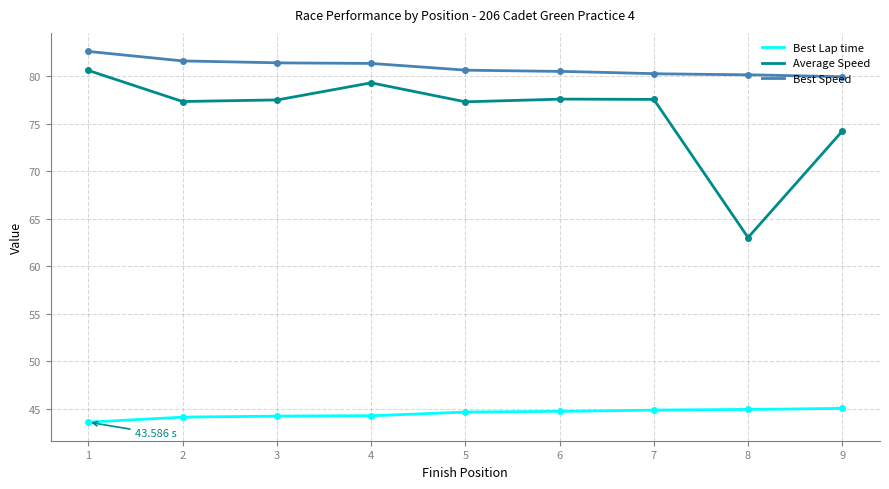

True or false: Best Lap time and Average Speed intersect in this chart.

False